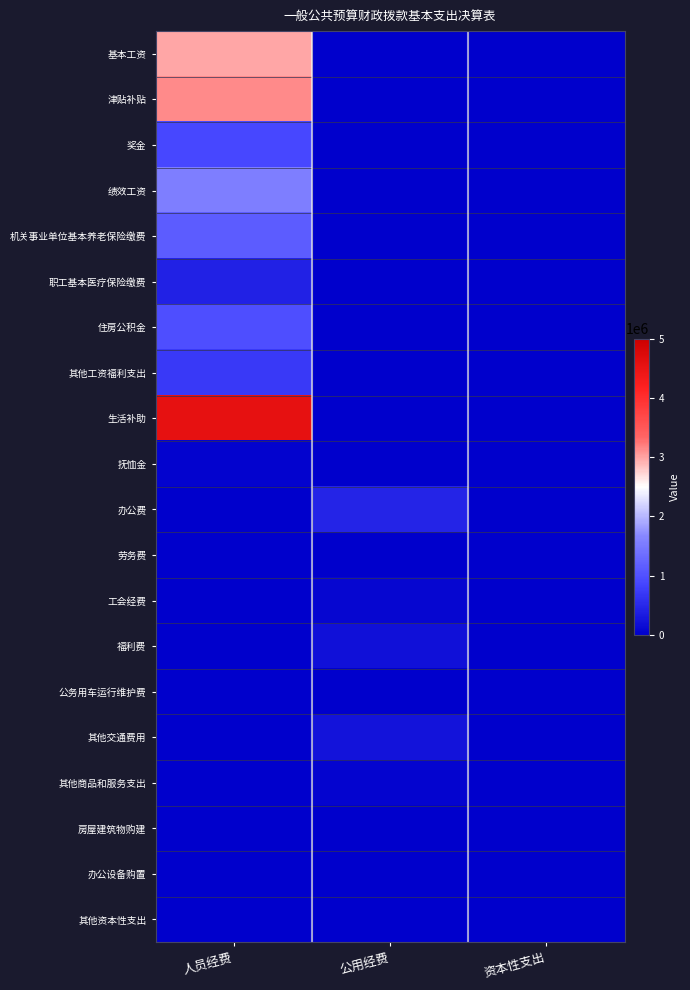

What is the spread (max minus min) of values at 公用经费?

455460.3